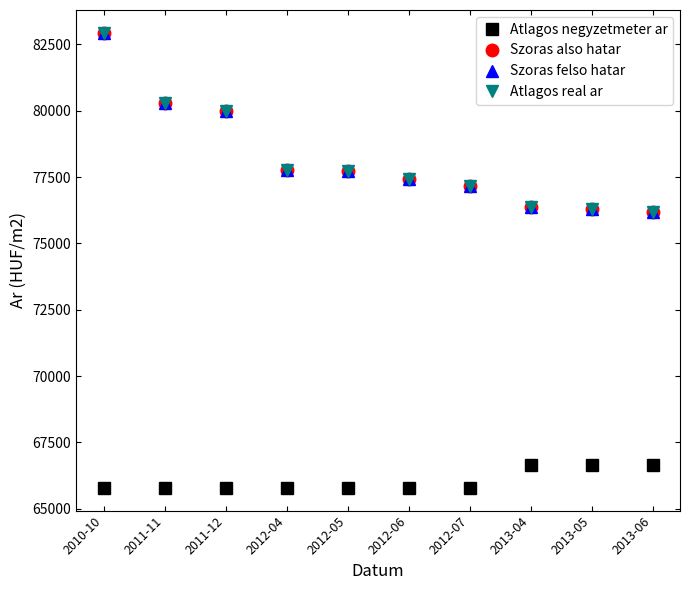

True or false: Szoras felso hatar has more than 2 points higher than both neighbors.

False